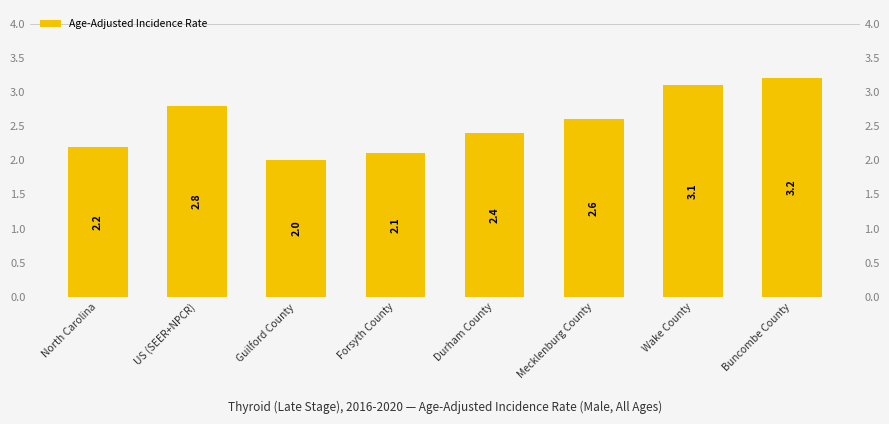

True or false: the data shows 2.0 at Guilford County.

True